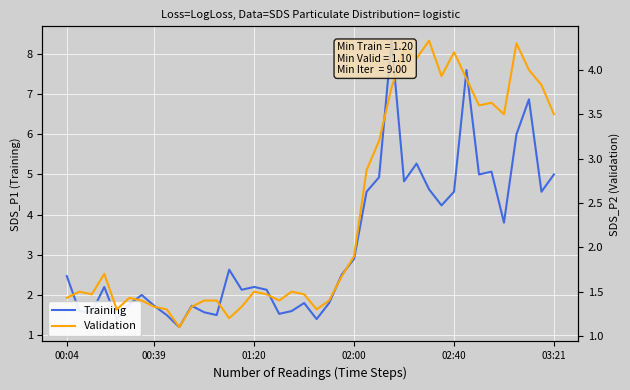

What is the difference between the maximum and second lowest values in the Validation series?

3.1